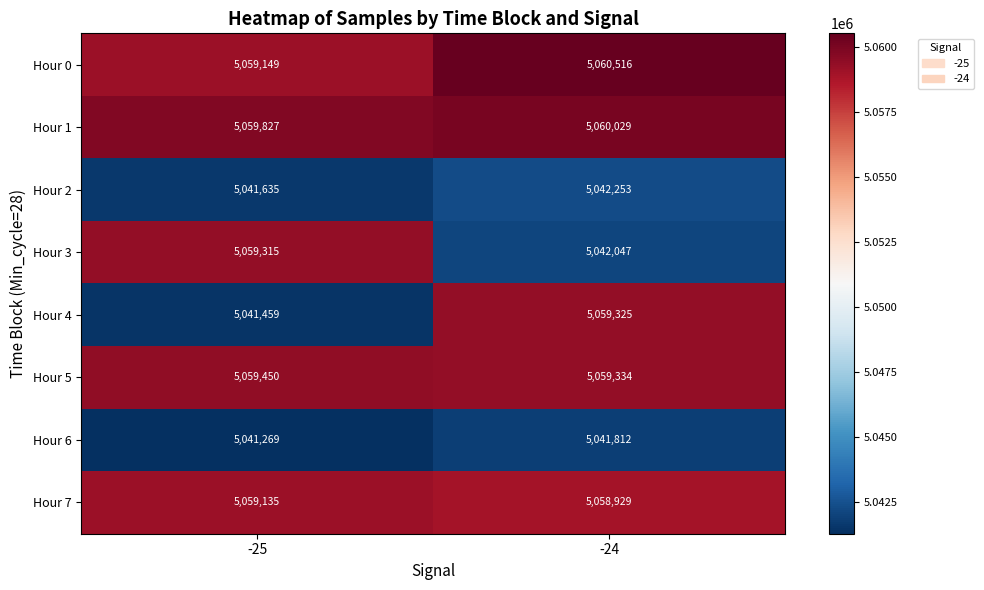

Count the number of categories in the chart.

2